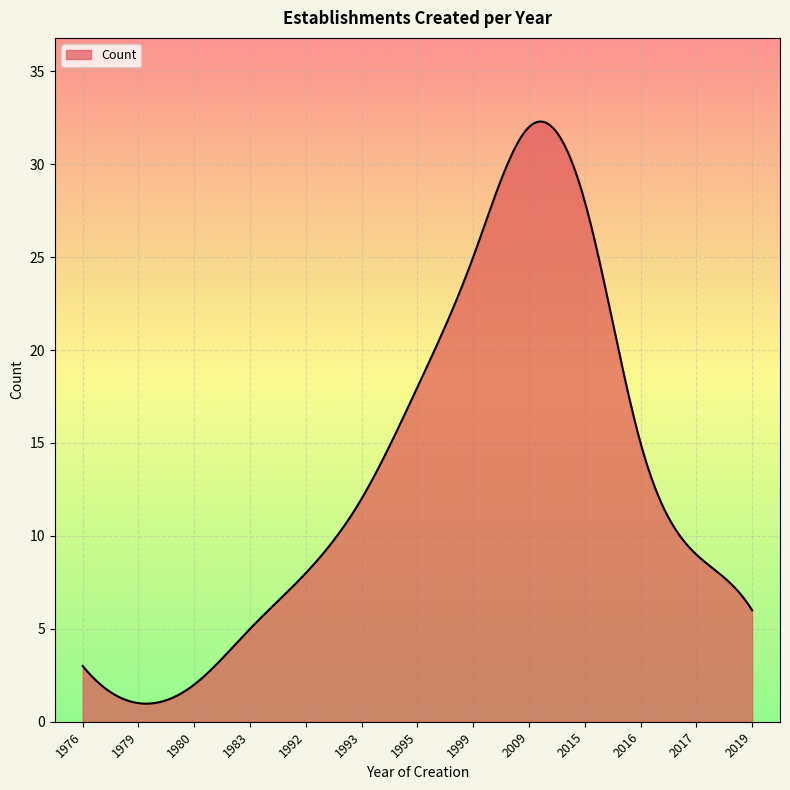

What is the smallest value displayed?

1.0